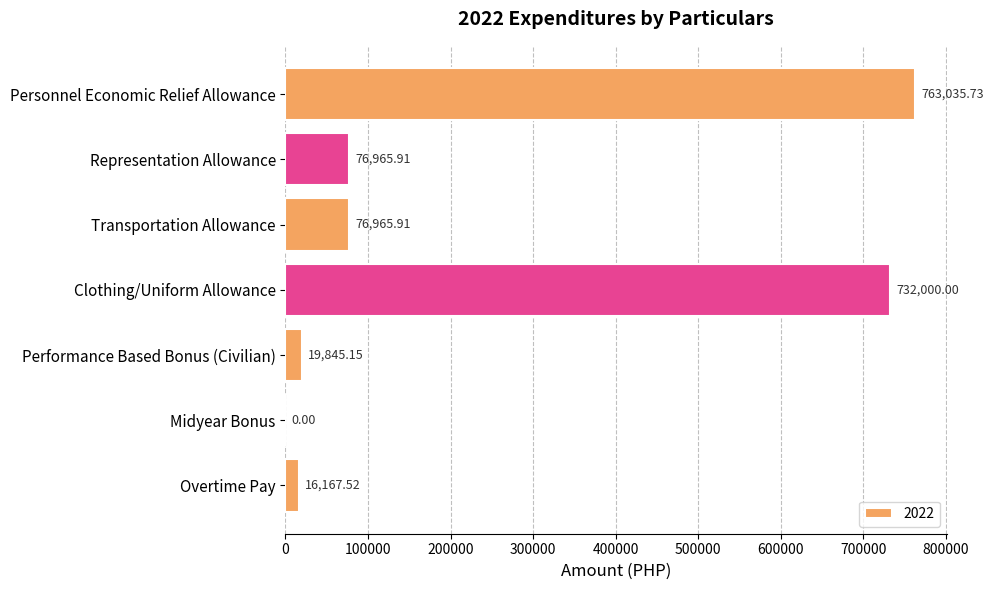

Which has a higher value, Overtime Pay or Midyear Bonus?

Overtime Pay